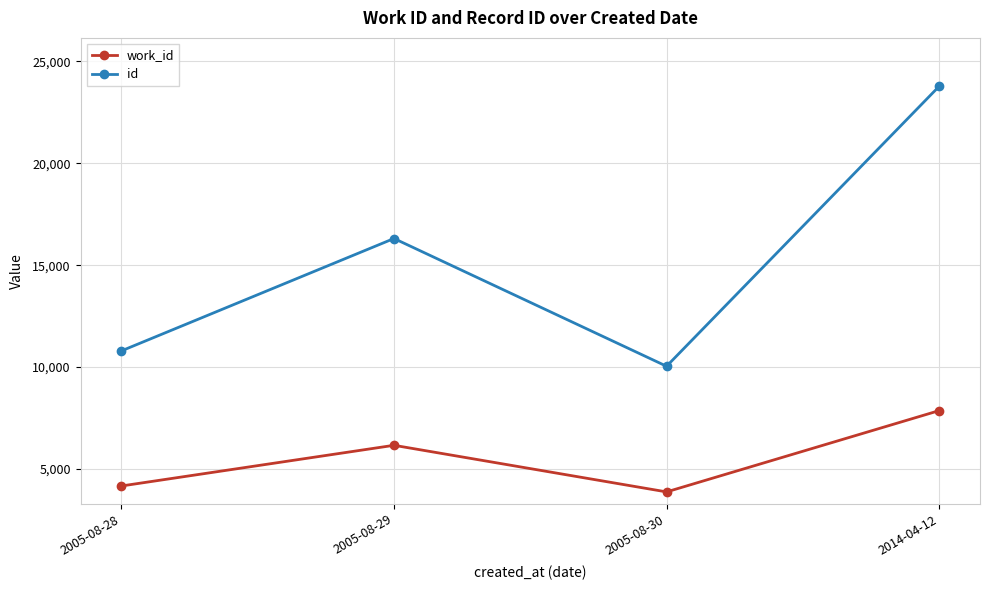

Reading left to right, list all the values displayed in this chart.

work_id: 4167	6163	3876	7864
id: 10797	16311	10042	23778